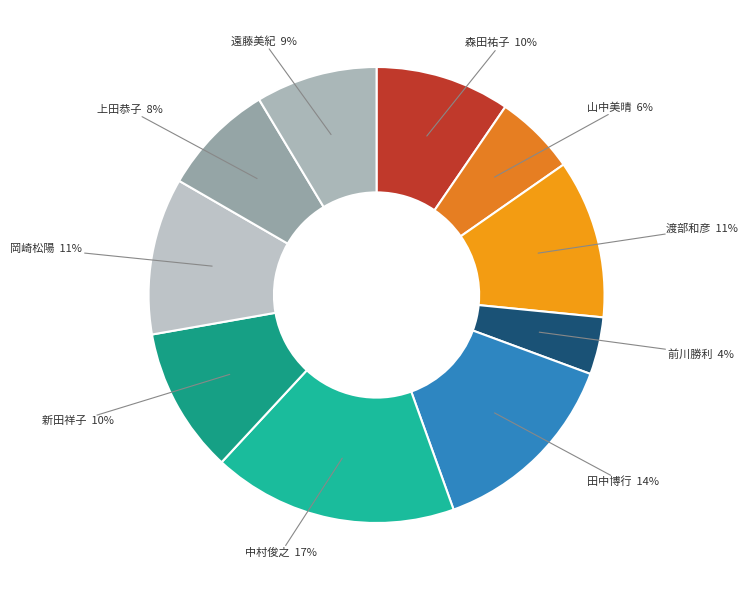

What is the smallest slice in the pie chart?

前川勝利